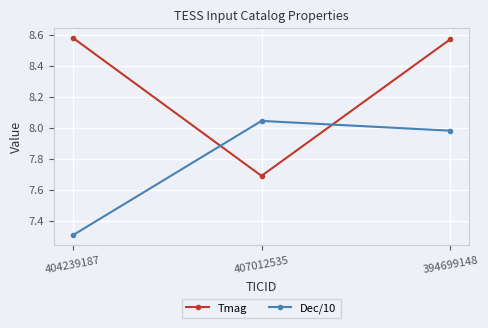

Between 407012535 and 394699148, which series saw the biggest shift?

Tmag